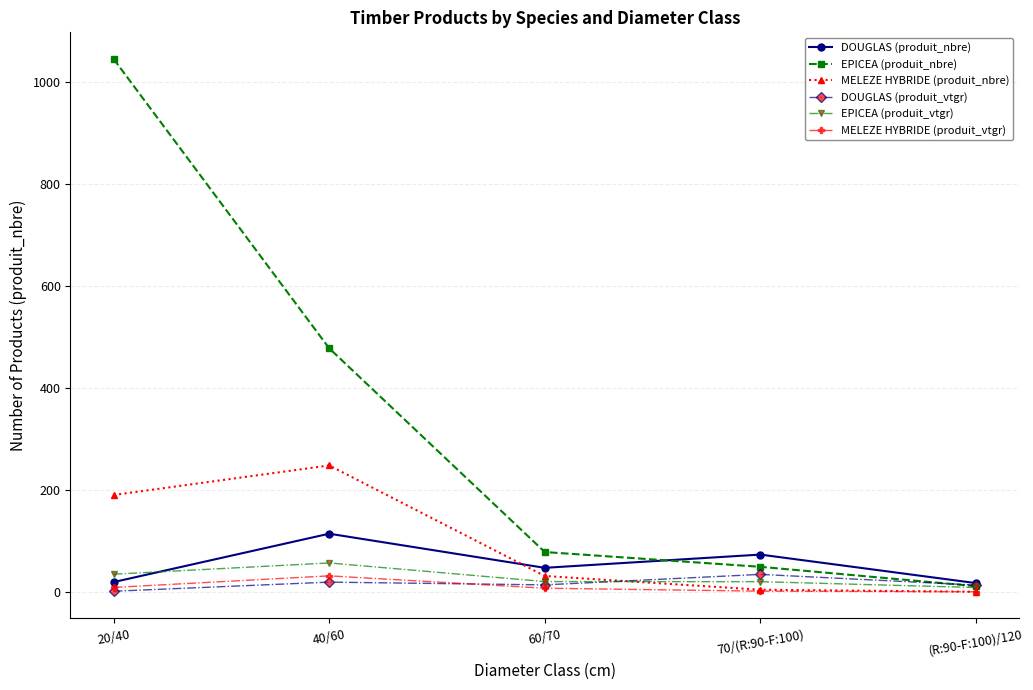

True or false: EPICEA (produit_nbre) has a value of 478.0 at 40/60.

True